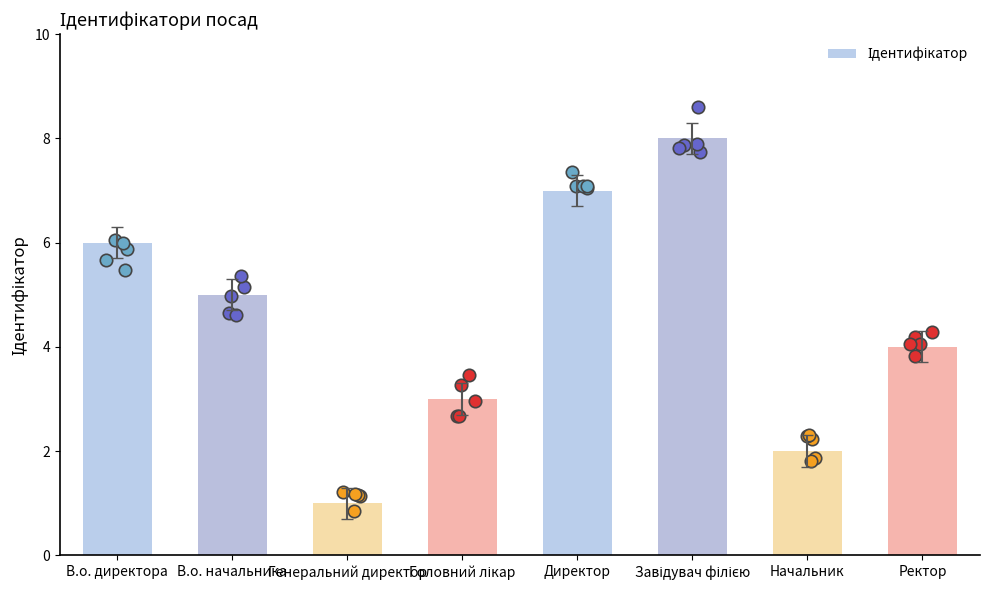

What is the change in value from Генеральний директор to Завідувач філією?

+7